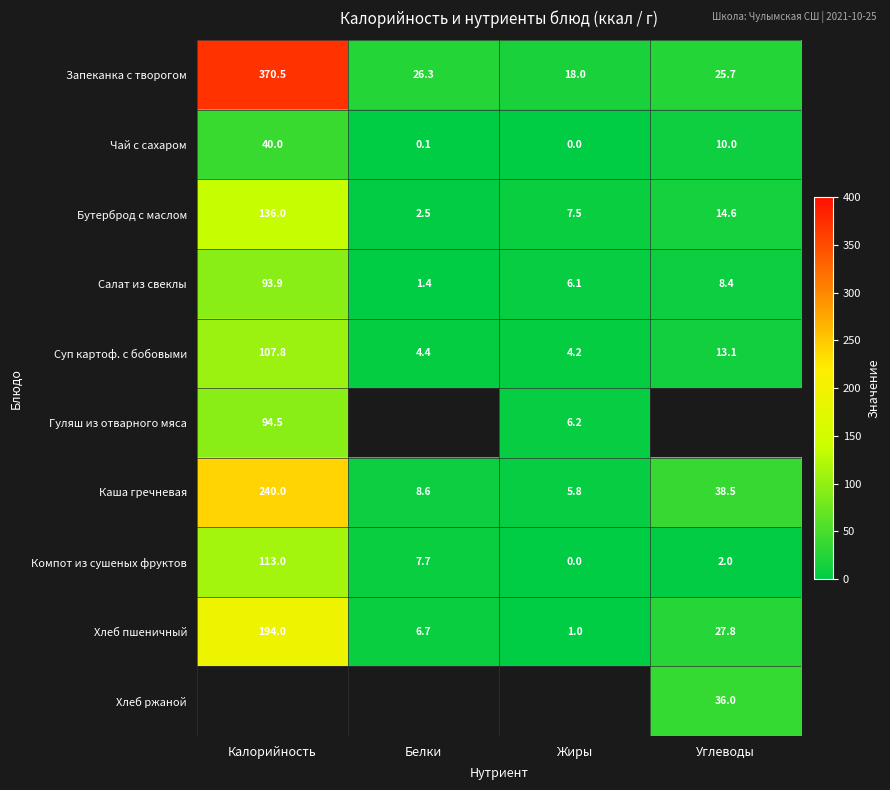

Where is Хлеб пшеничный nearest to the value 97?

Углеводы